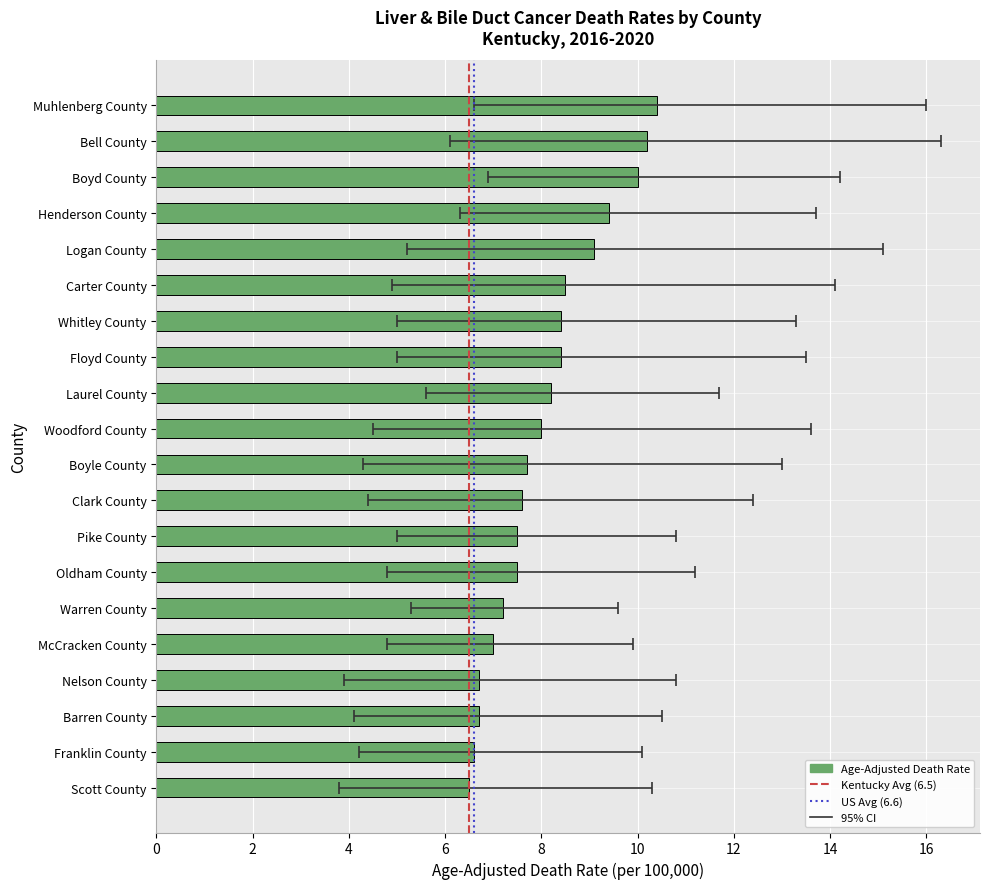

What is the value of the Age-Adjusted Death Rate bar at the 2nd from the left?

10.2